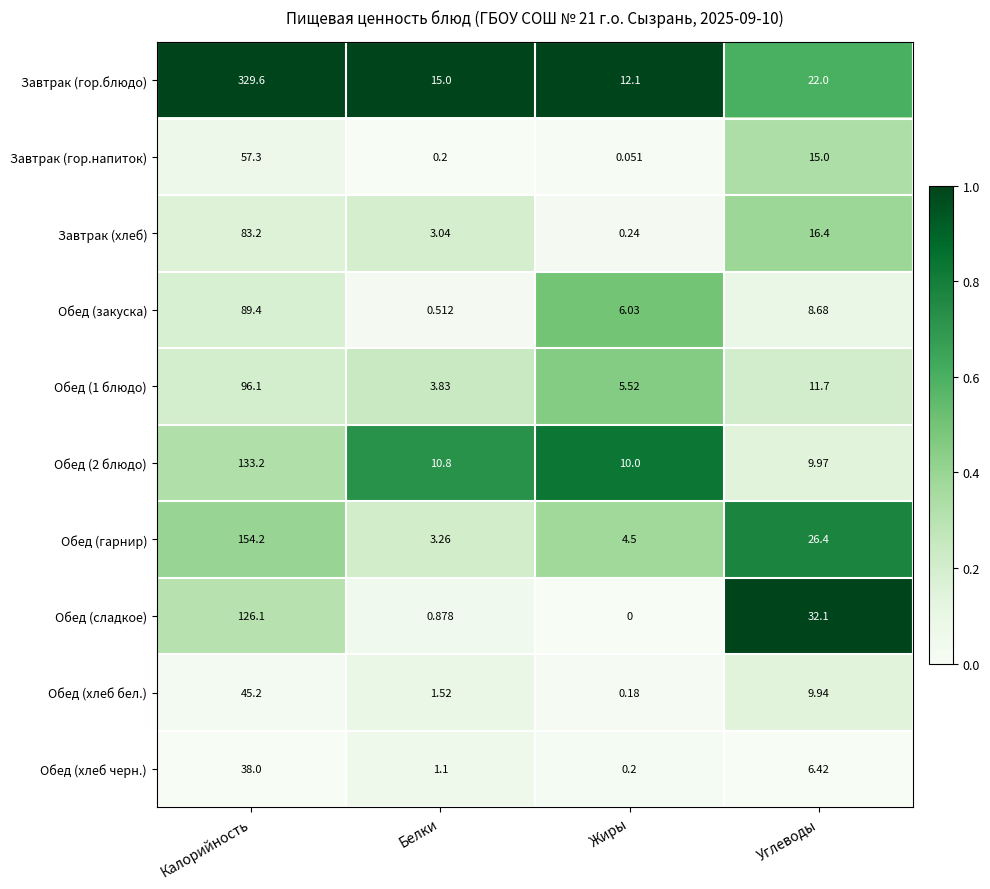

At which category is the sum across all series the highest?

Калорийность